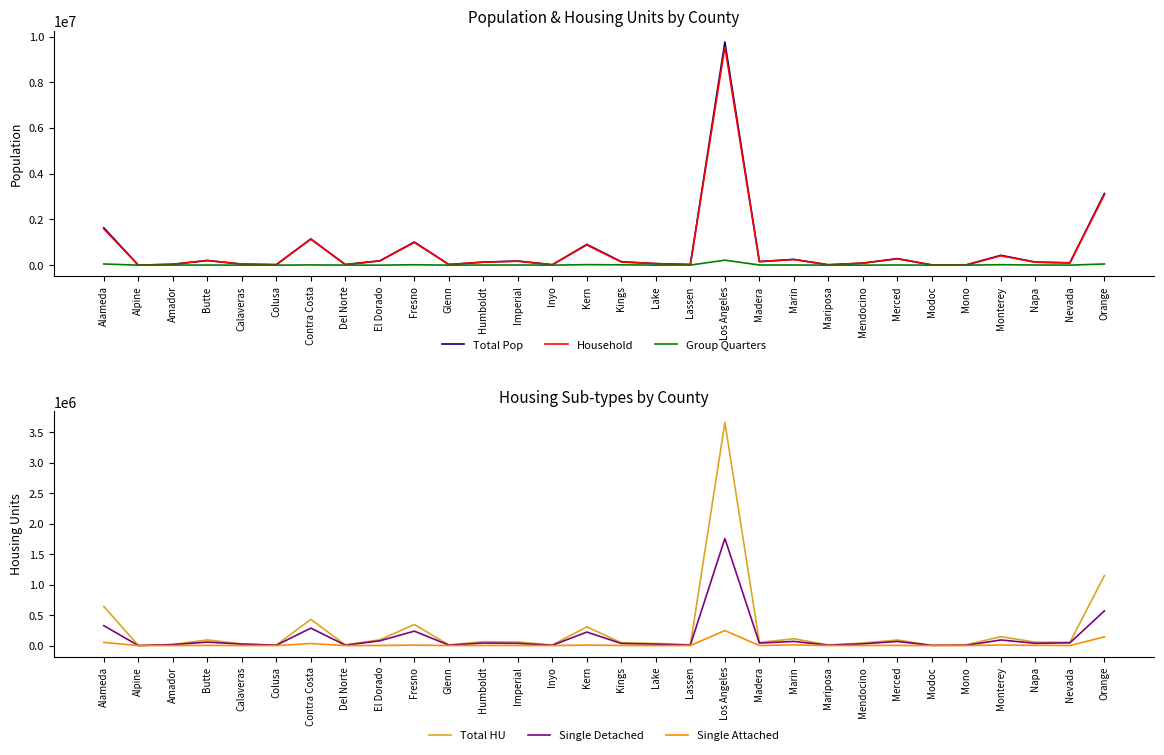

Is it true that Single Attached equals 1421 at Kings?

False